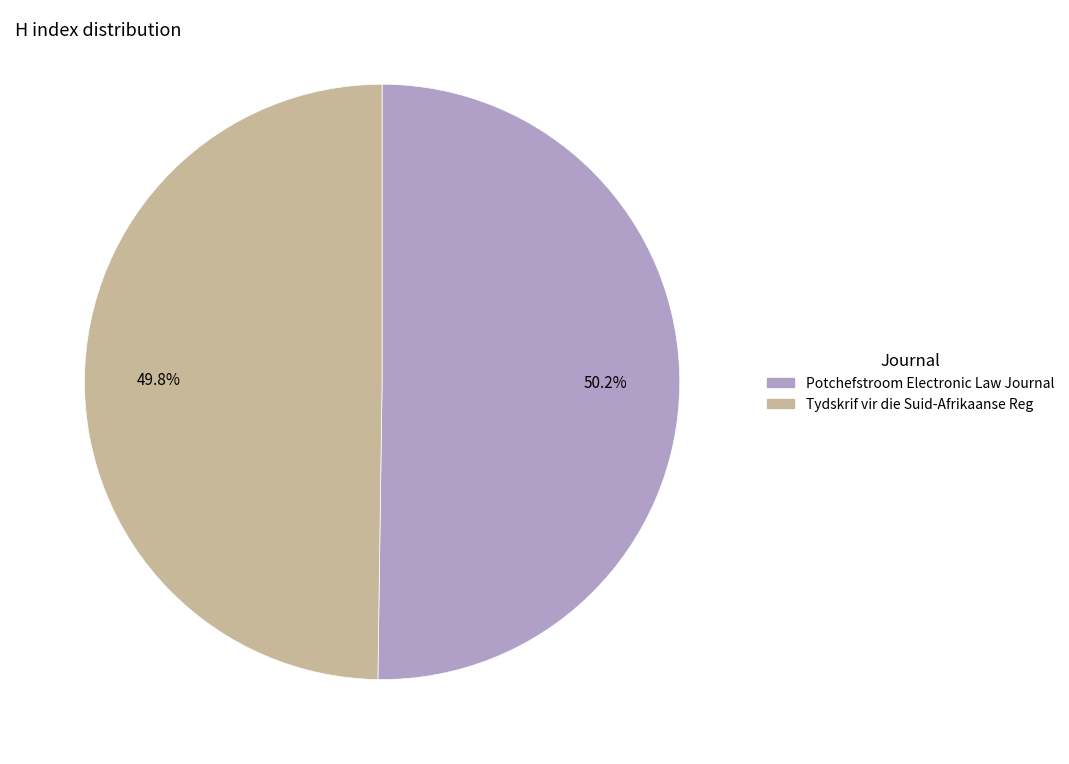

Does any single category account for the majority?

Yes